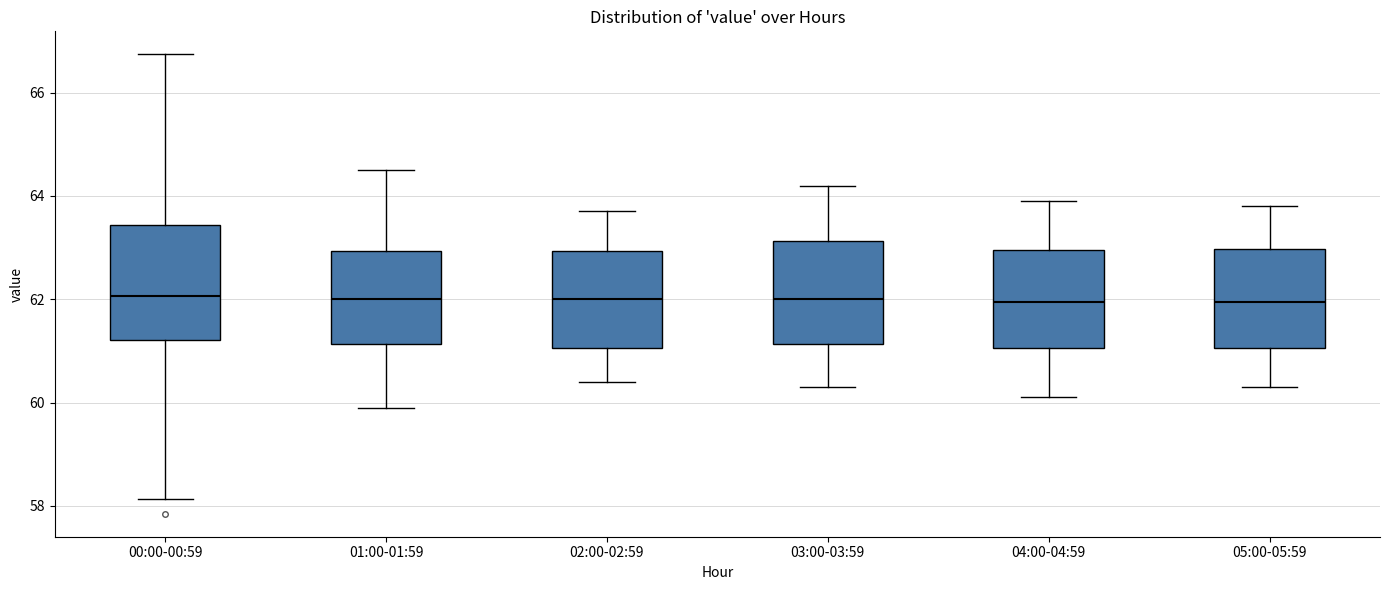

Which box is the tallest, from its lower edge to its upper edge?

00:00-00:59